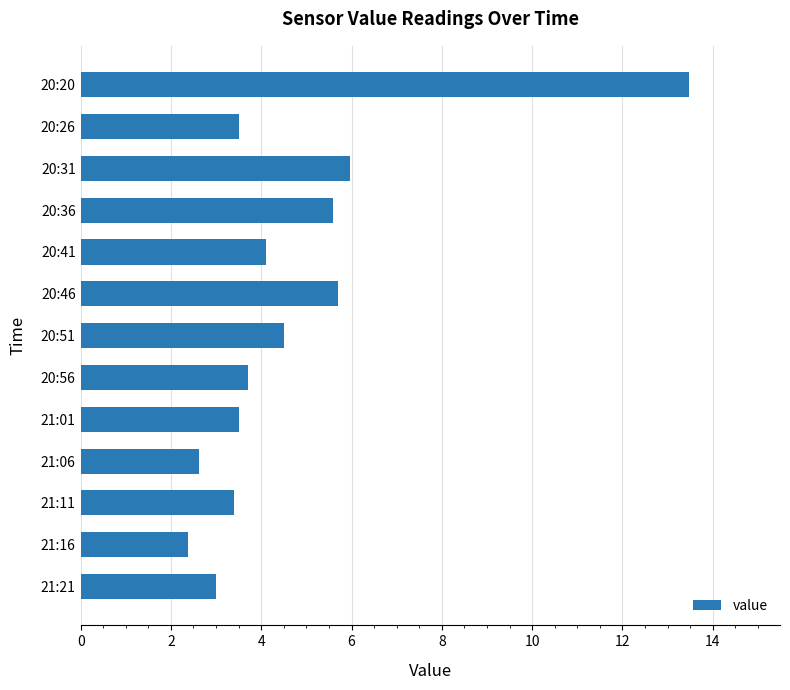

Reading bottom to top, extract all data points from this chart.

21:21=3.0	21:16=2.4	21:11=3.4	21:06=2.6	21:01=3.5	20:56=3.7	20:51=4.5	20:46=5.7	20:41=4.1	20:36=5.6	20:31=6.0	20:26=3.5	20:20=13.5